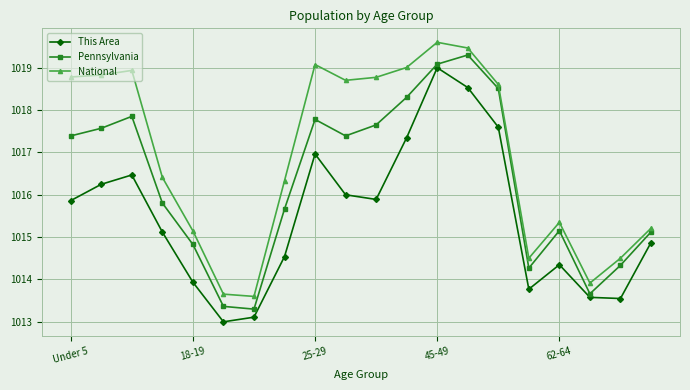

True or false: This Area has more than 2 points higher than both neighbors.

True